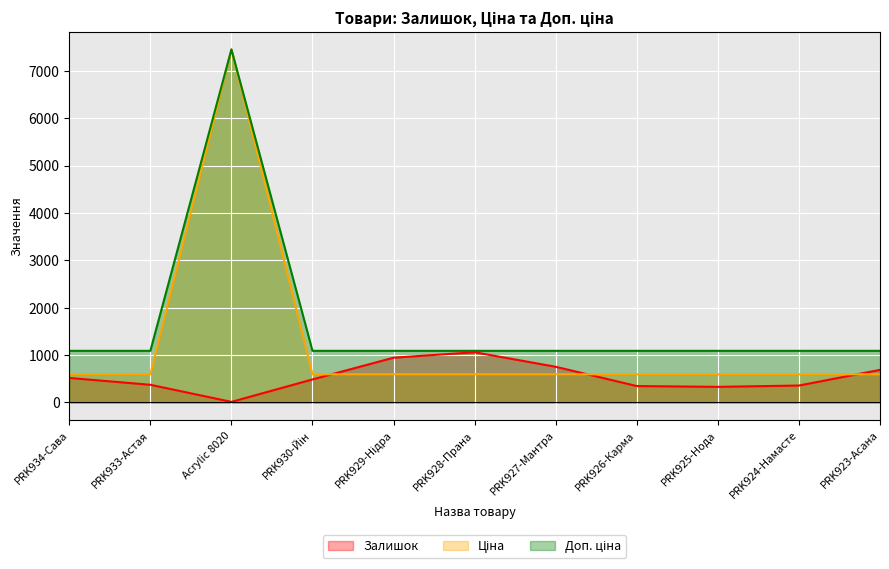

What is the difference between the Залишок values at Acrylic 8020 and PRK924-Намасте?

345.0